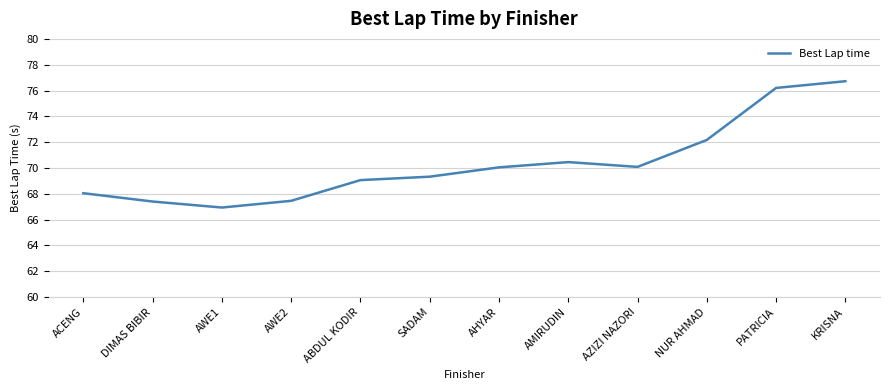

What position from the left is KRISNA?

12